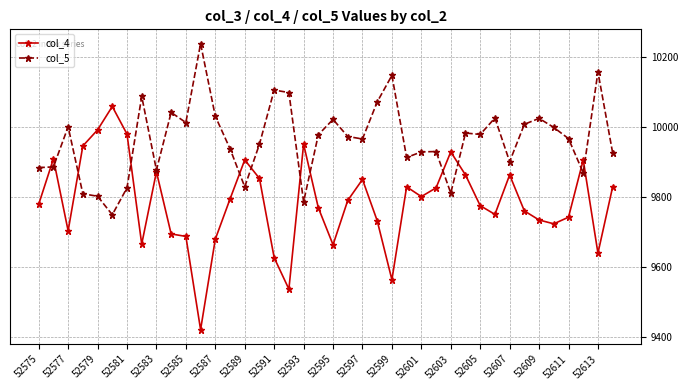

Which series has the largest range (max minus min)?

col_4